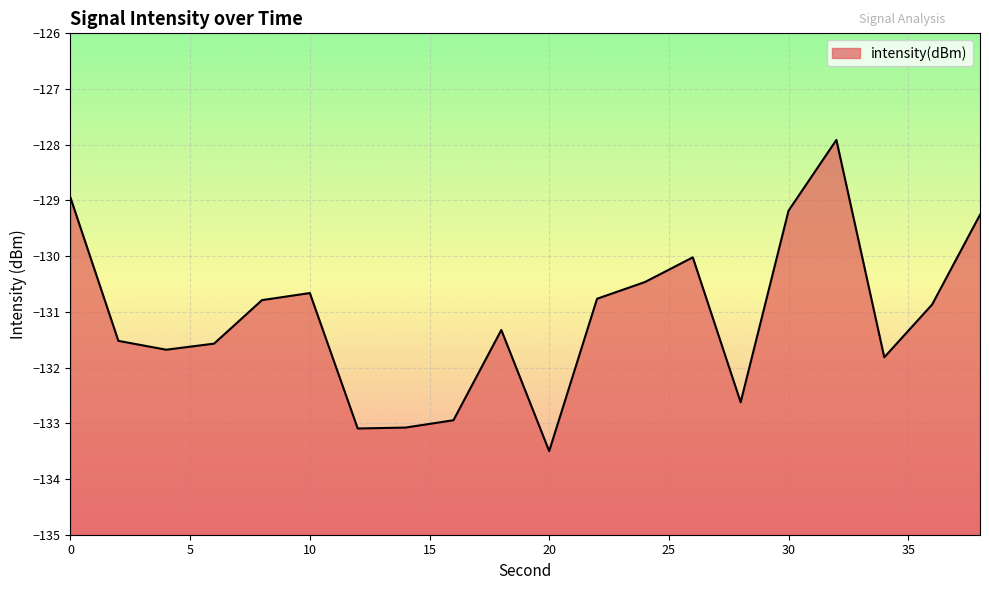

How many lines are shown in the chart?

1